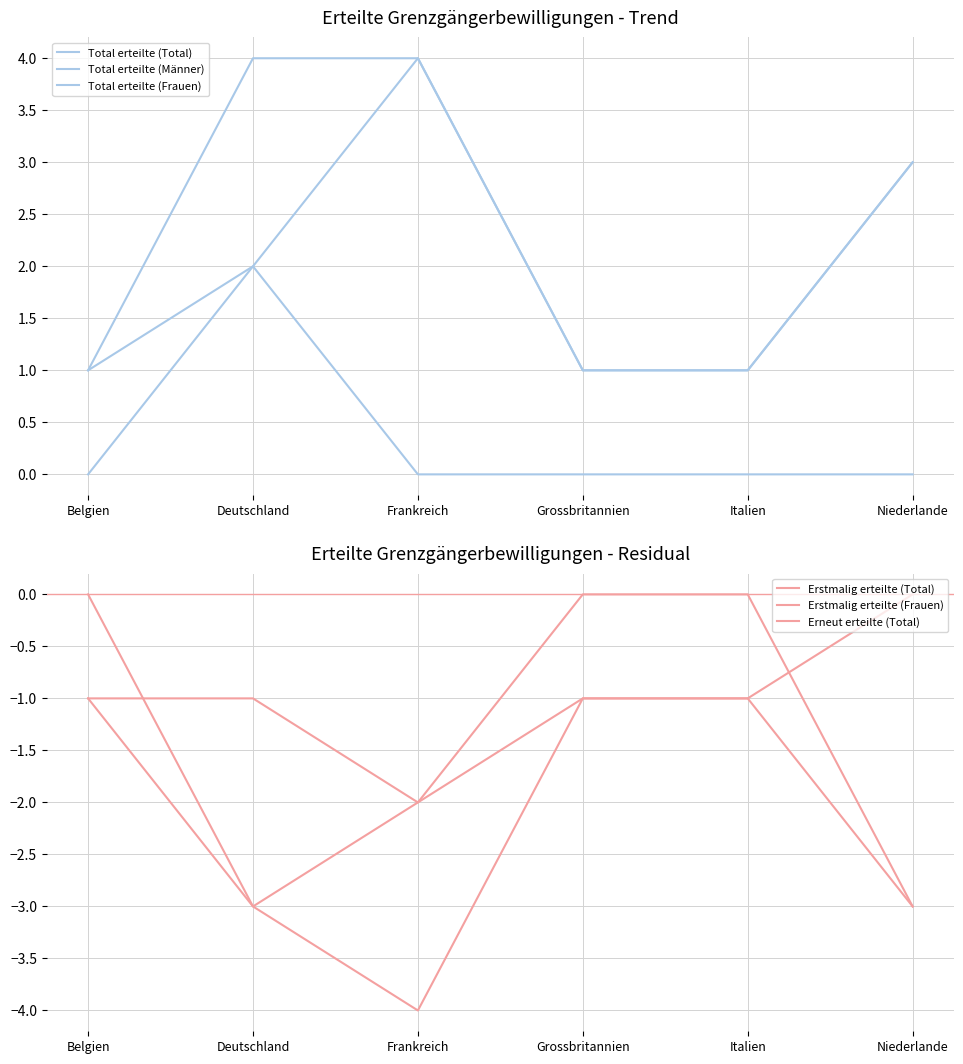

True or false: Total erteilte (Männer) and Total erteilte (Frauen) intersect in this chart.

False